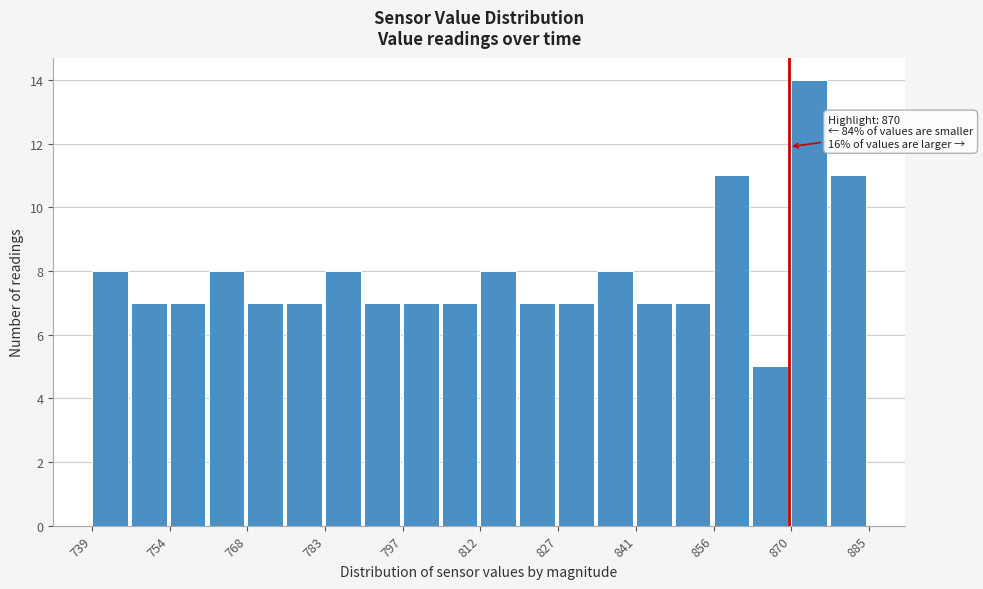

Read against the x-axis, roughly where is the centre of the tallest bar?

874